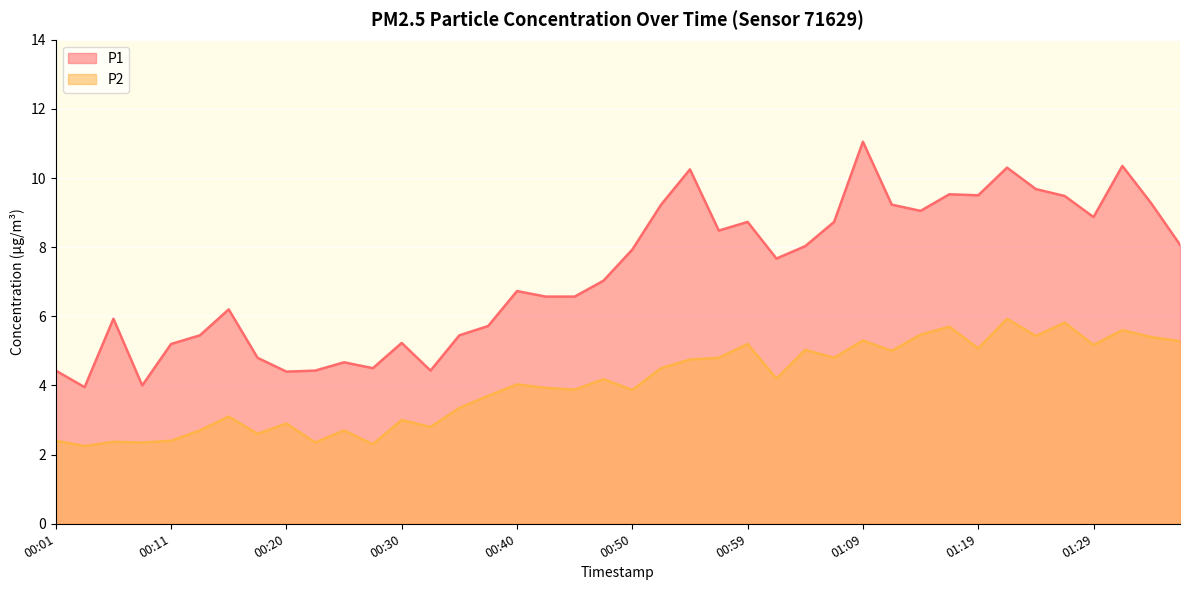

Reading left to right, what are all the values shown in this chart?

P1: 4.4	4.0	5.9	4.0	5.2	5.5	6.2	4.8	4.4	4.4	4.7	4.5	5.2	4.4	5.5	5.7	6.7	6.6	6.6	7.0	7.9	9.2	10.2	8.5	8.7	7.7	8.0	8.7	11.1	9.2	9.1	9.5	9.5	10.3	9.7	9.5	8.9	10.3	9.3	8.1
P2: 2.4	2.2	2.4	2.4	2.4	2.7	3.1	2.6	2.9	2.4	2.7	2.3	3.0	2.8	3.4	3.7	4.0	3.9	3.9	4.2	3.9	4.5	4.8	4.8	5.2	4.2	5.0	4.8	5.3	5.0	5.5	5.7	5.1	5.9	5.4	5.8	5.2	5.6	5.4	5.3